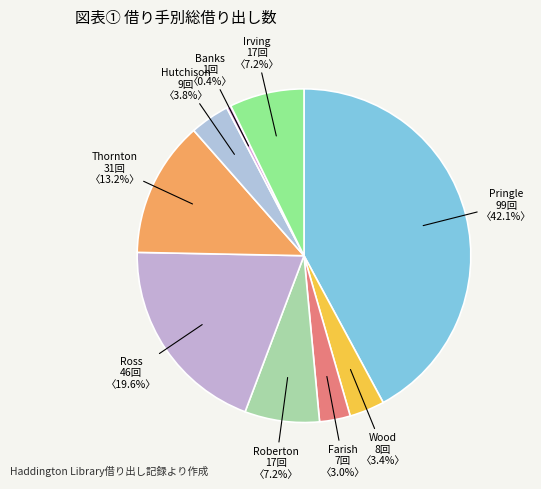

To the nearest percent, what is the average slice percentage?

11%